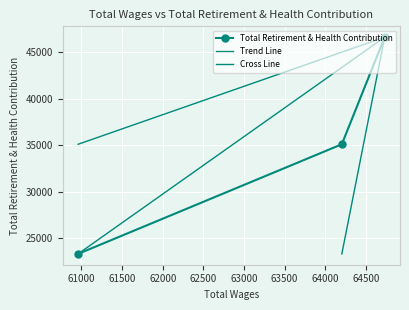

How many data points are less than 35101?

1